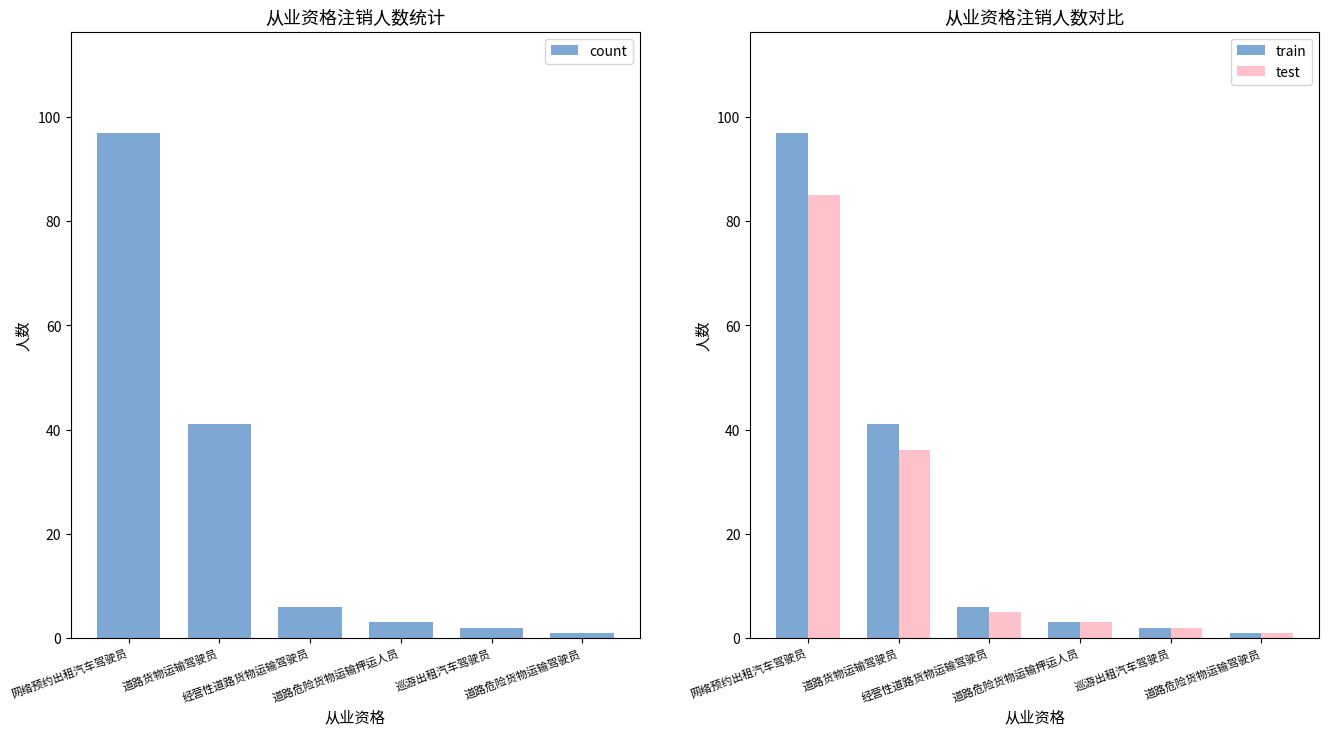

What is the average value of the test series?

22